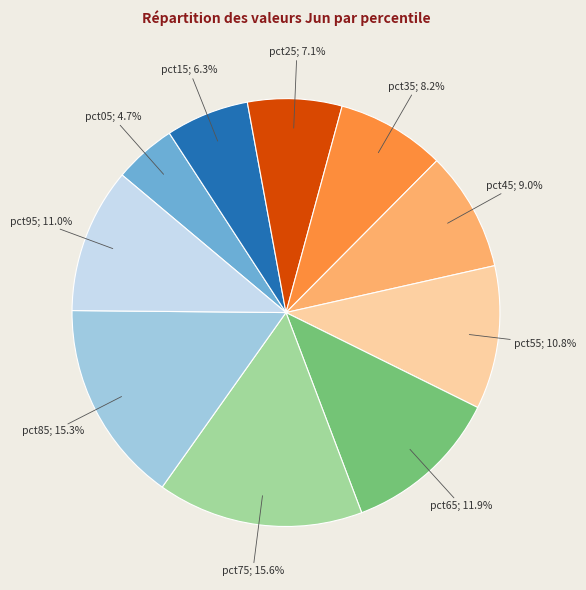

Does any single category account for the majority?

No